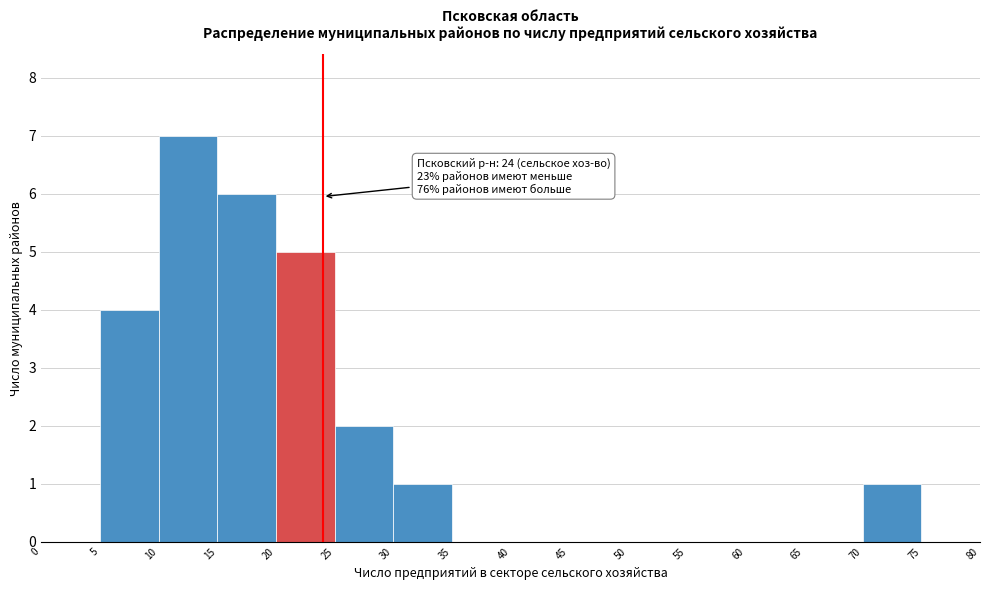

Over which range of the x-axis is the bar tallest?

10 to 15